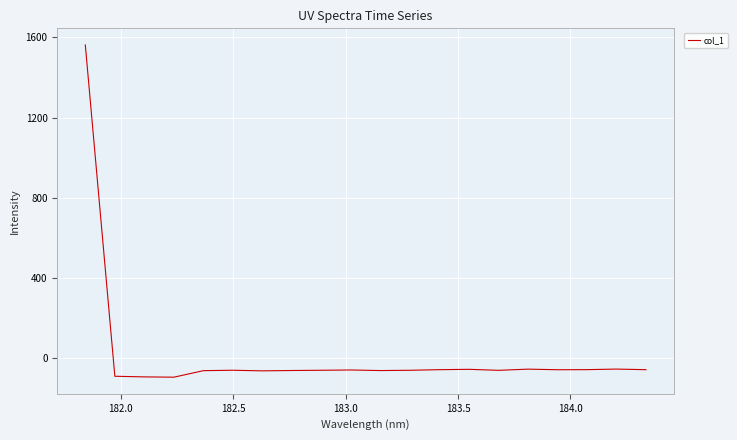

What is the maximum value shown in the chart?

1561.7